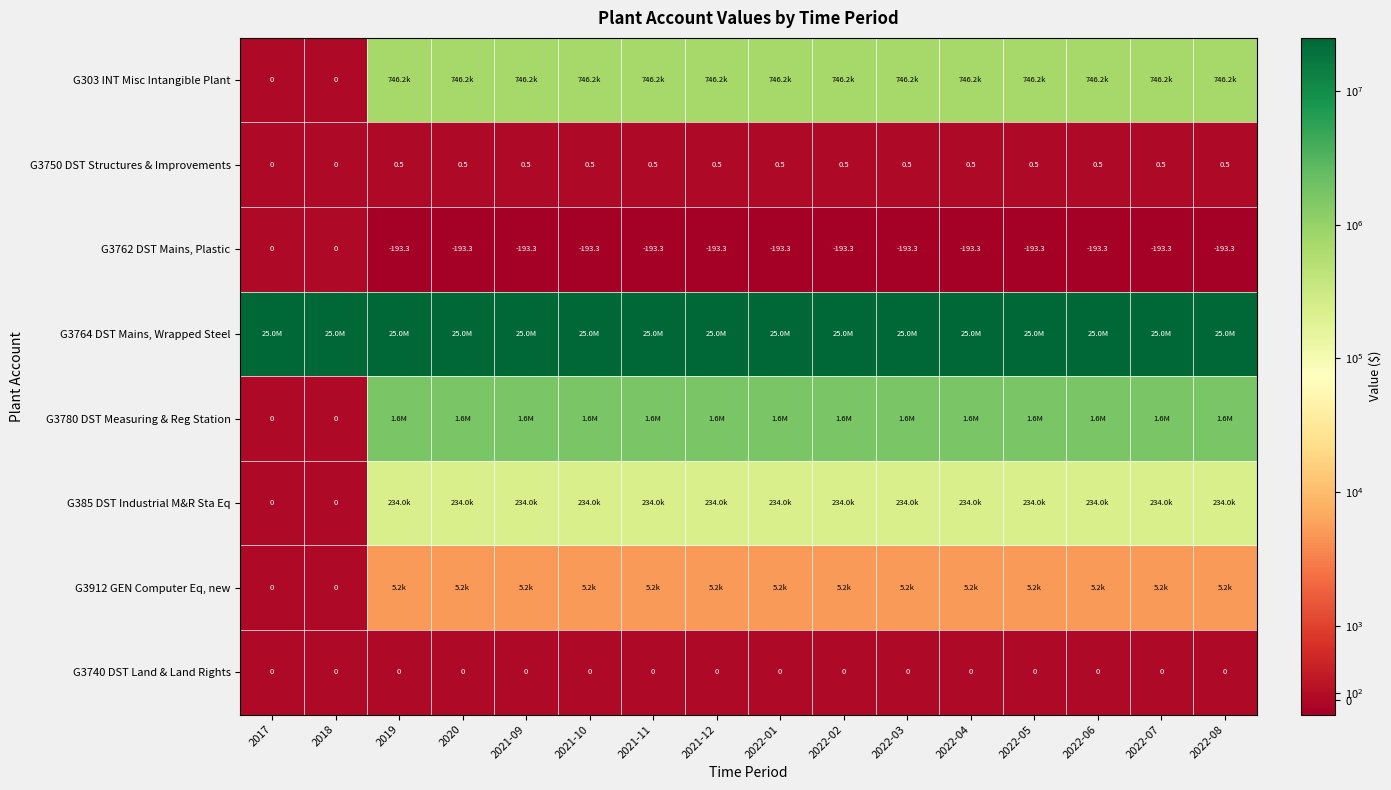

True or false: G385 DST Industrial M&R Sta Eq has a value of 233963.7 at 2022-02.

True